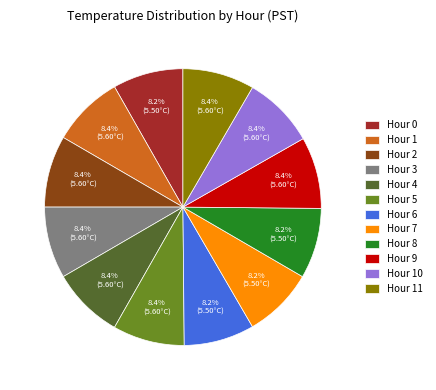

Does any single category account for the majority?

No